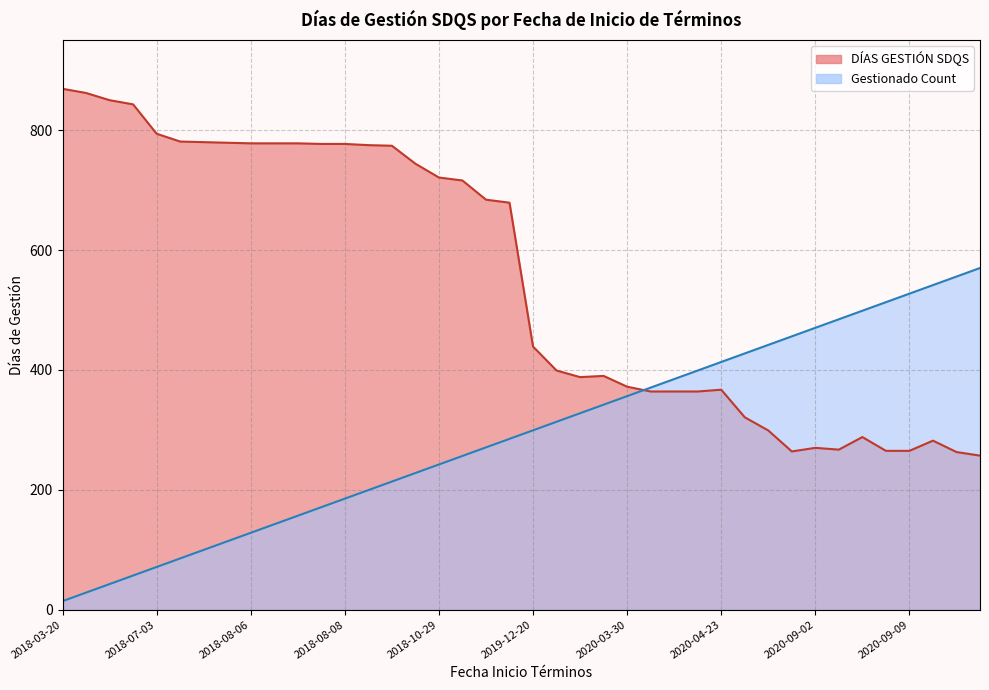

At 31, list the series in order from smallest to largest.

DÍAS GESTIÓN SDQS (line), Gestionado Count (scaled, line)